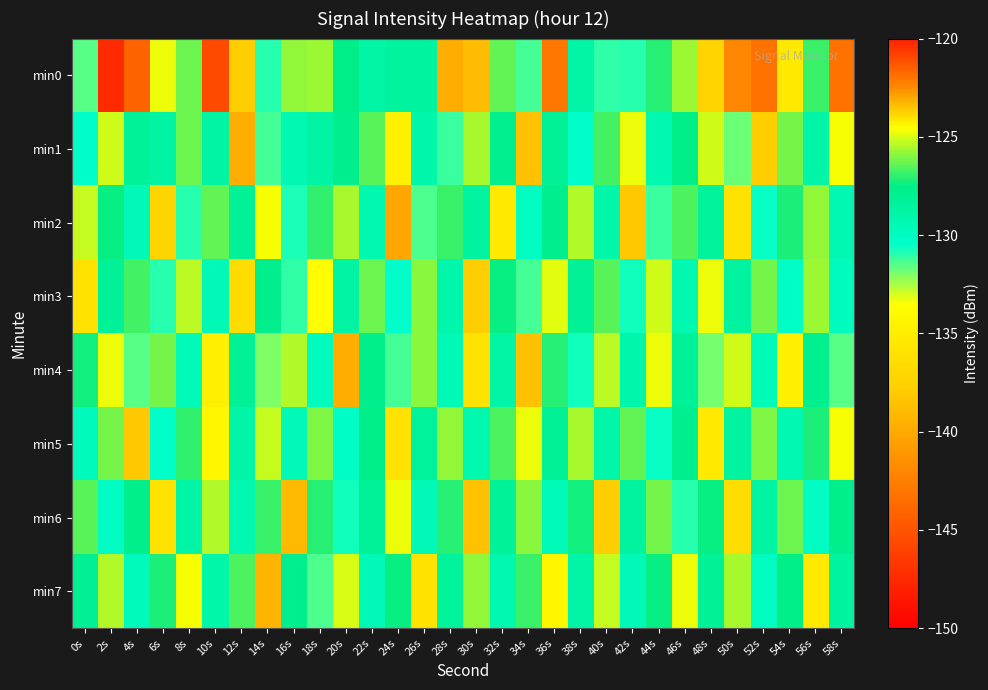

At 48s, list the series in order from largest to smallest.

min5, min3, min1, min6, min7, min2, min4, min0